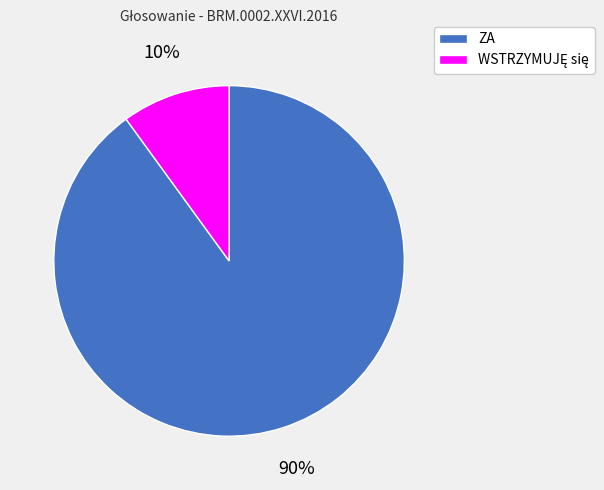

To the nearest percent, what is the average slice percentage?

50%